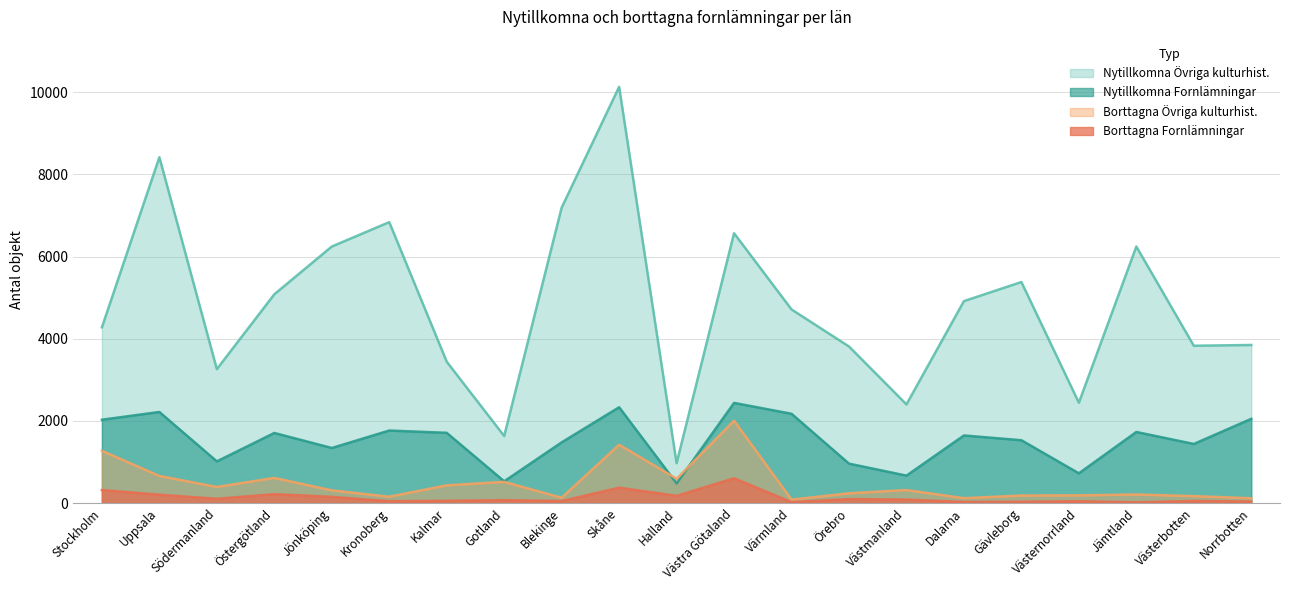

At which category is the sum across all series the highest?

Skåne